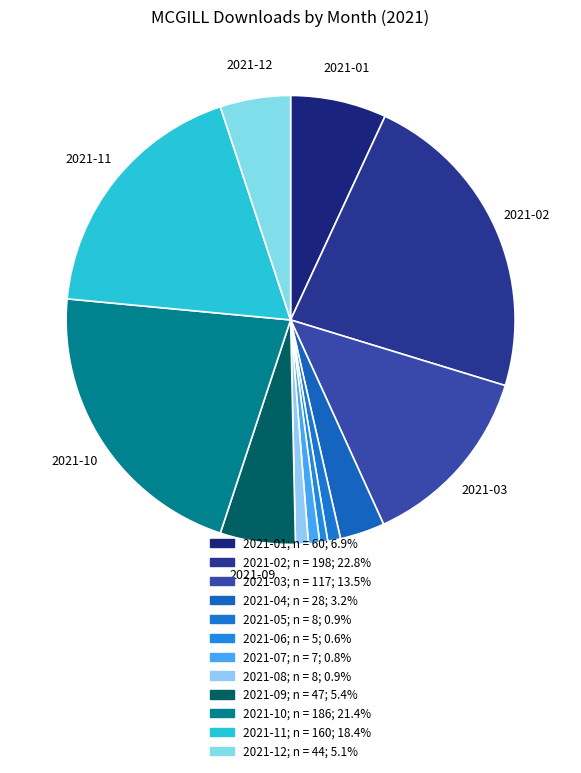

The 2021-07 slice represents 14% of the pie. True or false?

False